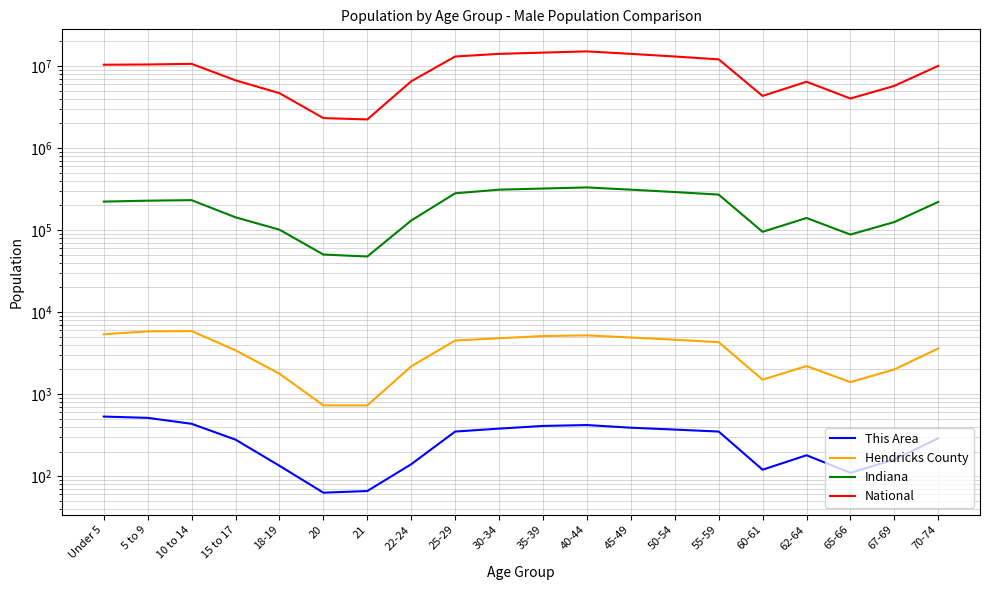

How many data points in Indiana are less than 221819?

10